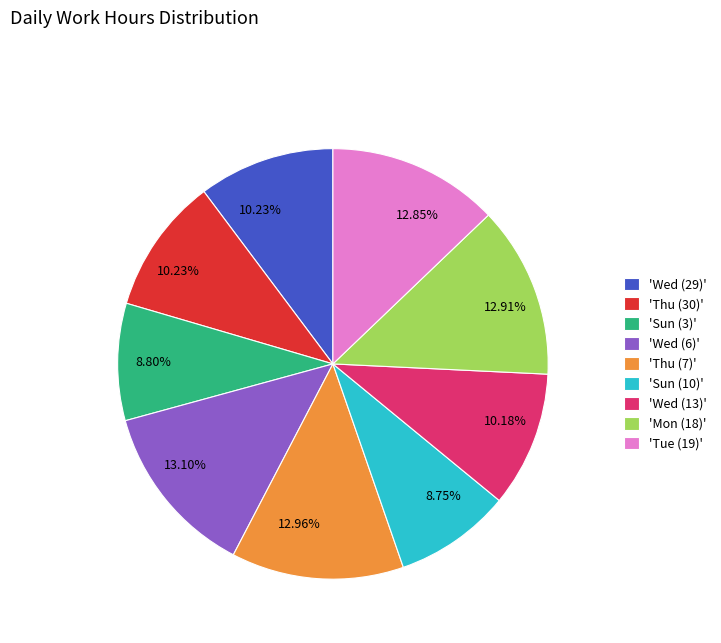

What is the ratio of the value at 'Wed (13)' to the value at 'Sun (10)'?

1.2